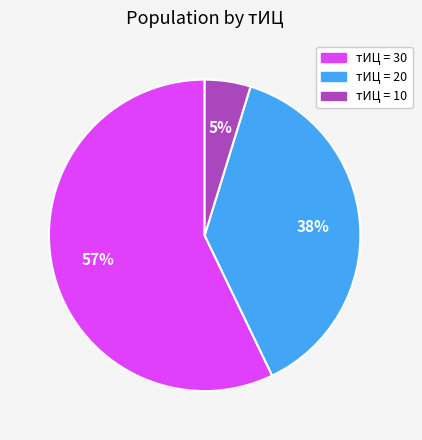

Which category has the biggest portion of the pie?

тИЦ = 30